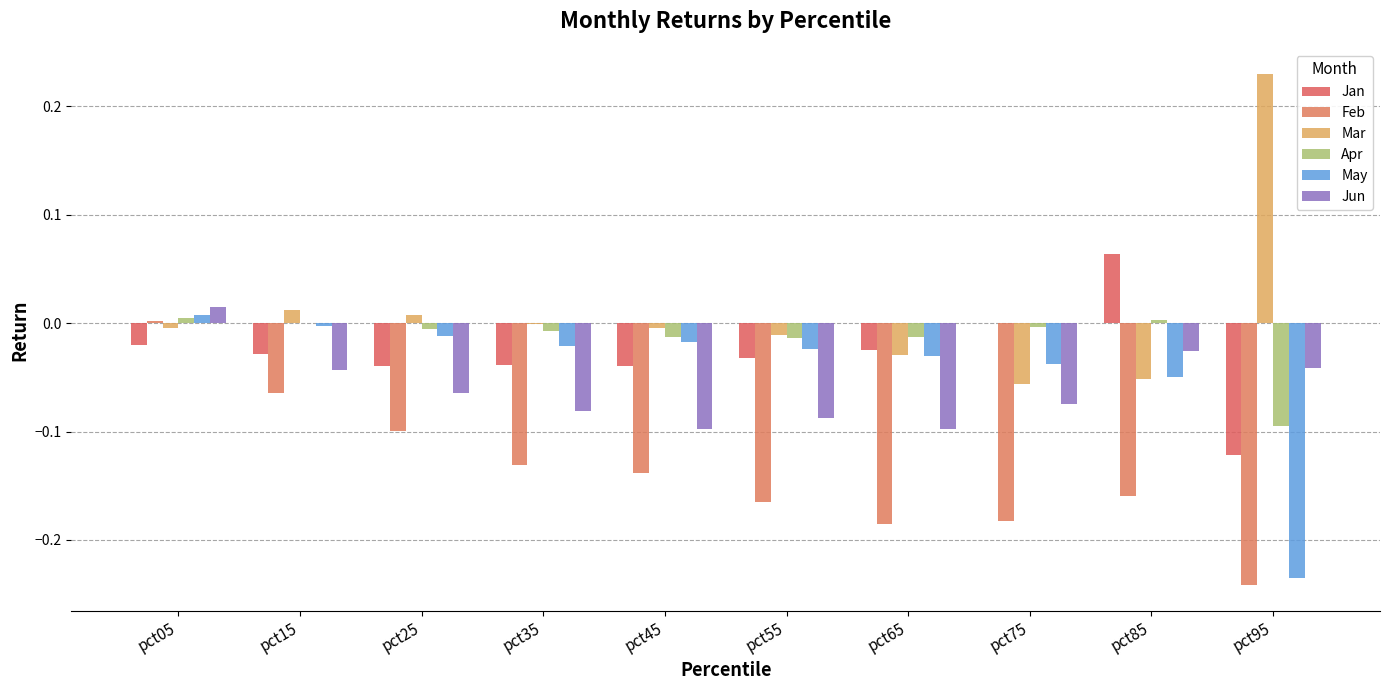

How many categories are shown in the chart?

10